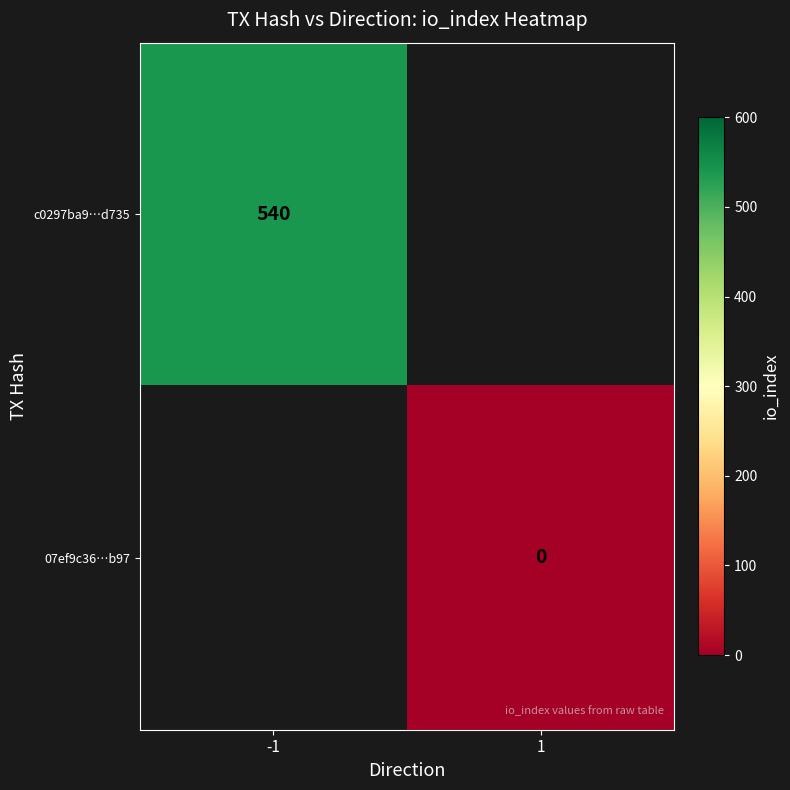

Is it true that c0297ba9…d735 equals 861 at -1?

False